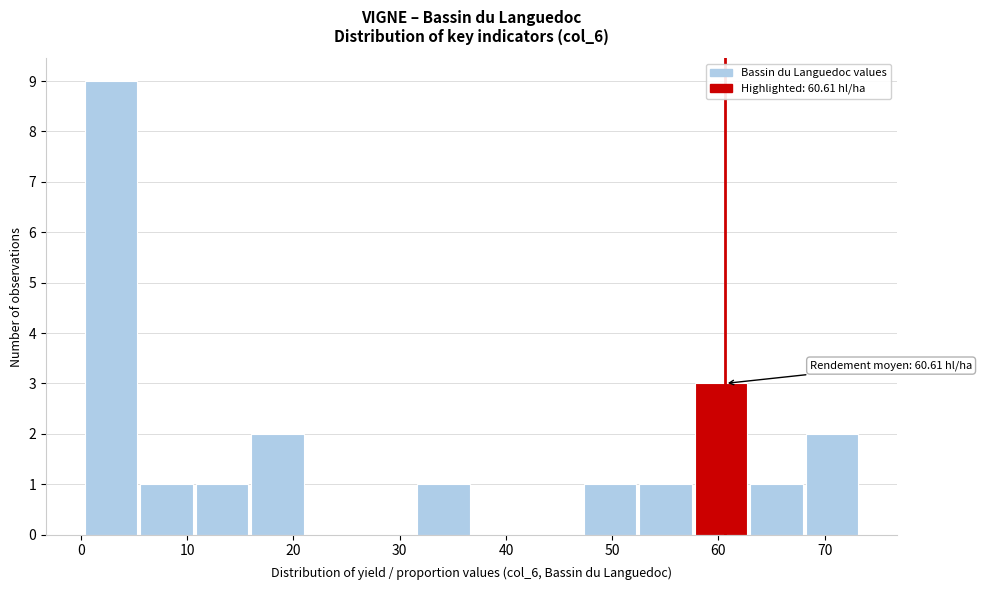

Over which range of the x-axis is the bar tallest?

0 to 6